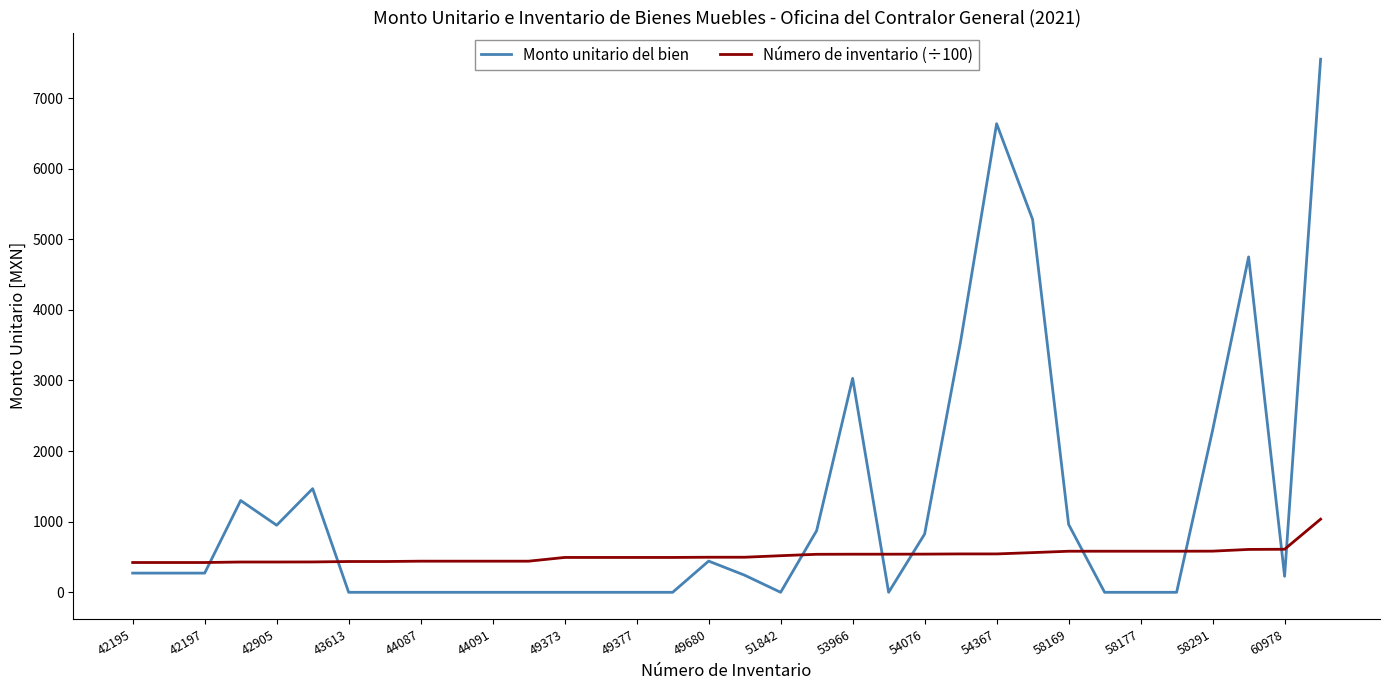

What is the highest value of the Monto unitario del bien series?

7550.0